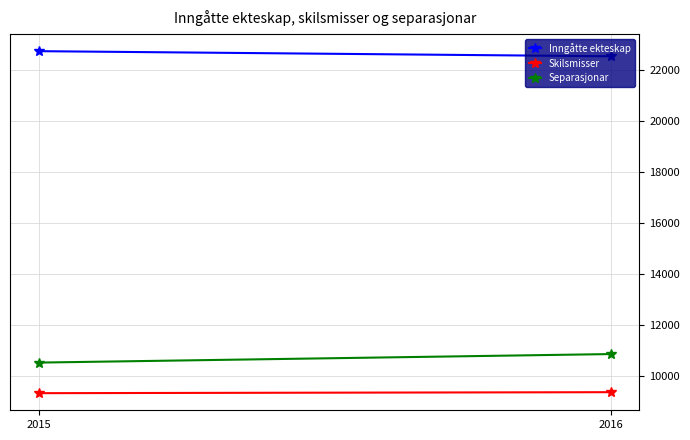

Reading right to left, extract all data points from this chart.

Inngåtte ekteskap: 22537	22738
Skilsmisser: 9345	9306
Separasjonar: 10842	10507